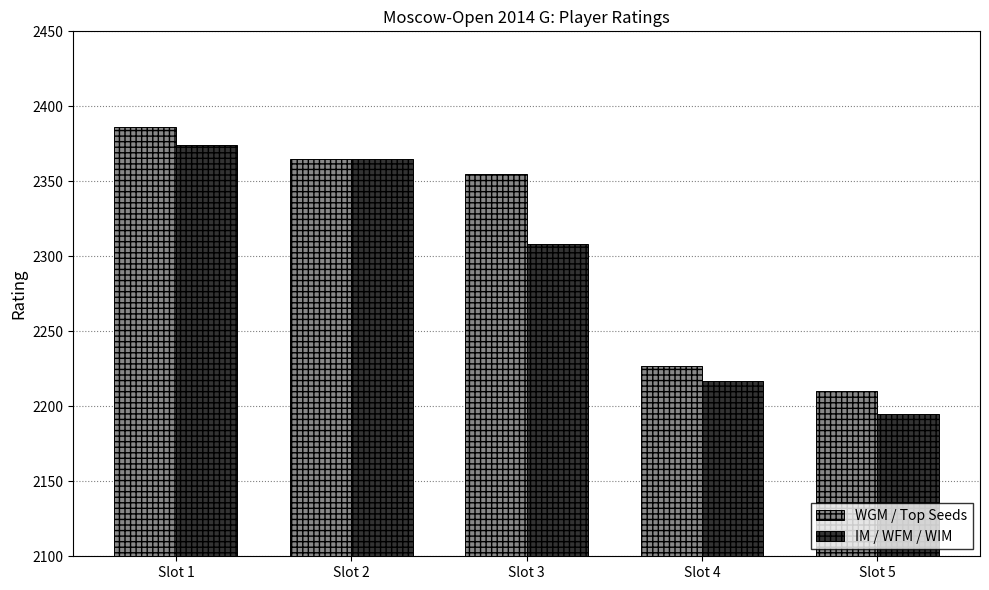

What is the difference between the IM / WFM / WIM values at Slot 2 and Slot 3?

57